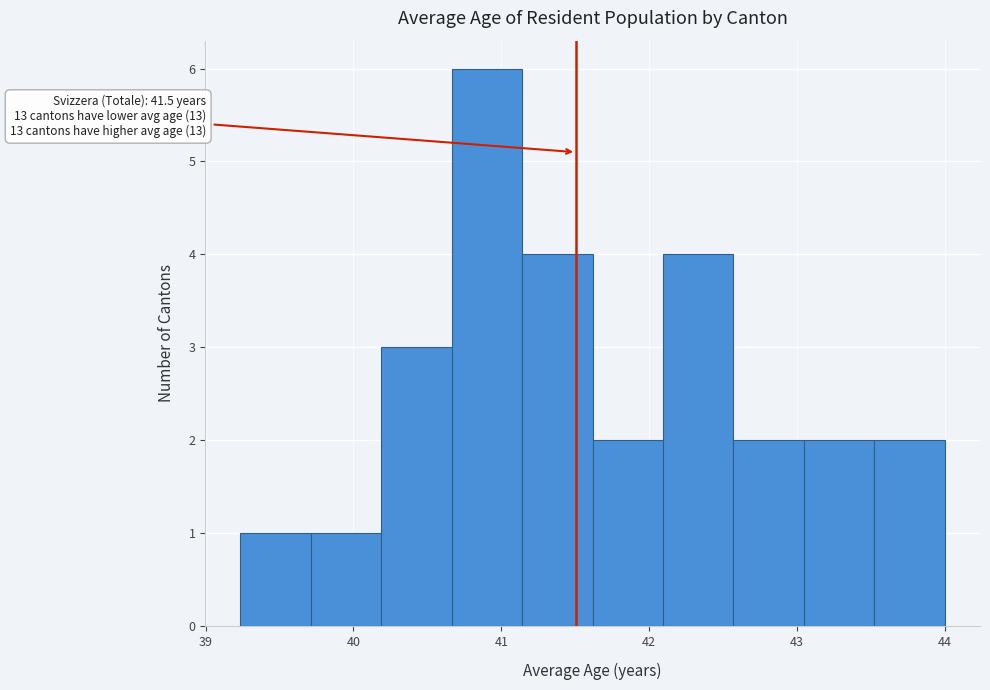

Which range on the x-axis has the tallest bar?

40.7 to 41.1